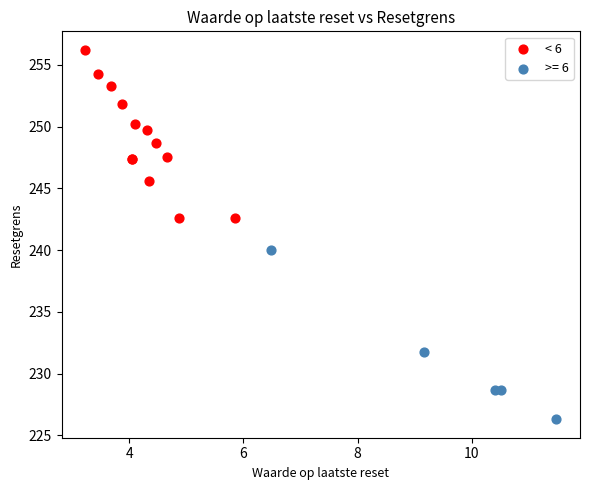

Which series contains the highest Y value?

< 6